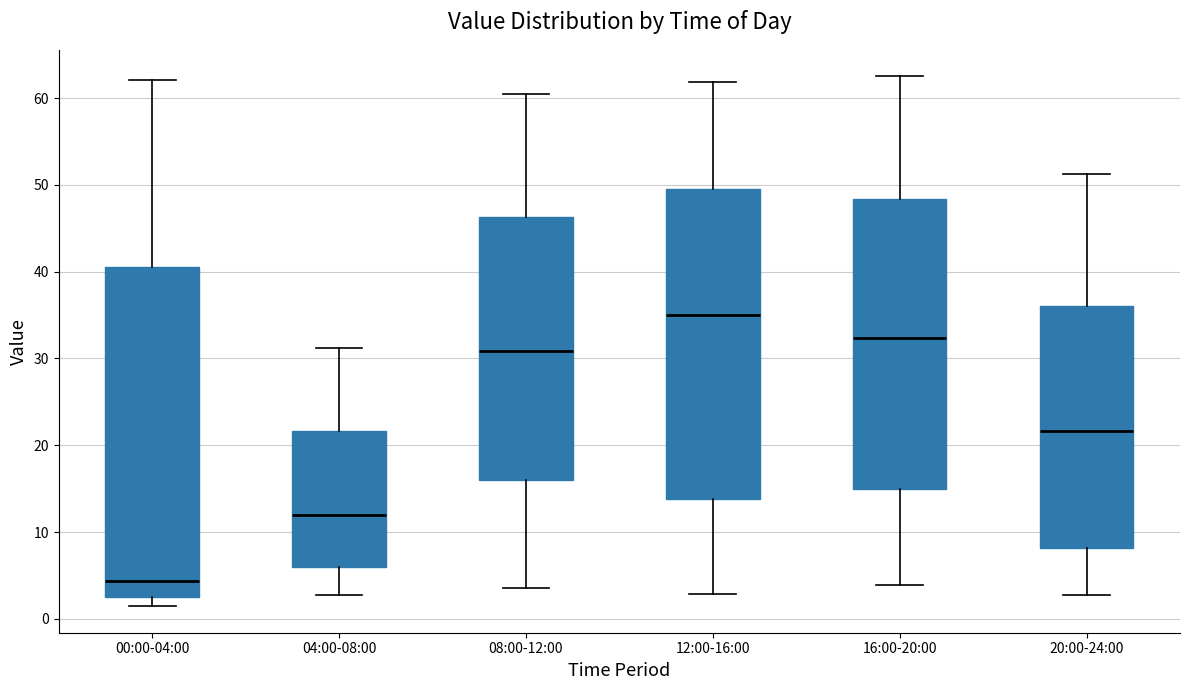

Comparing the boxes themselves (not the whiskers), which one is the tallest?

00:00-04:00